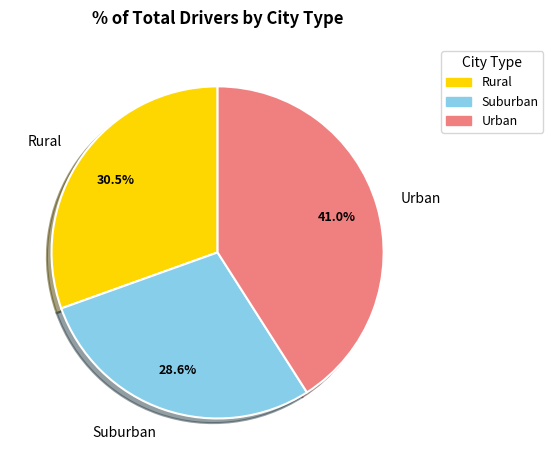

Combined, do Rural and Urban account for over 50%?

Yes